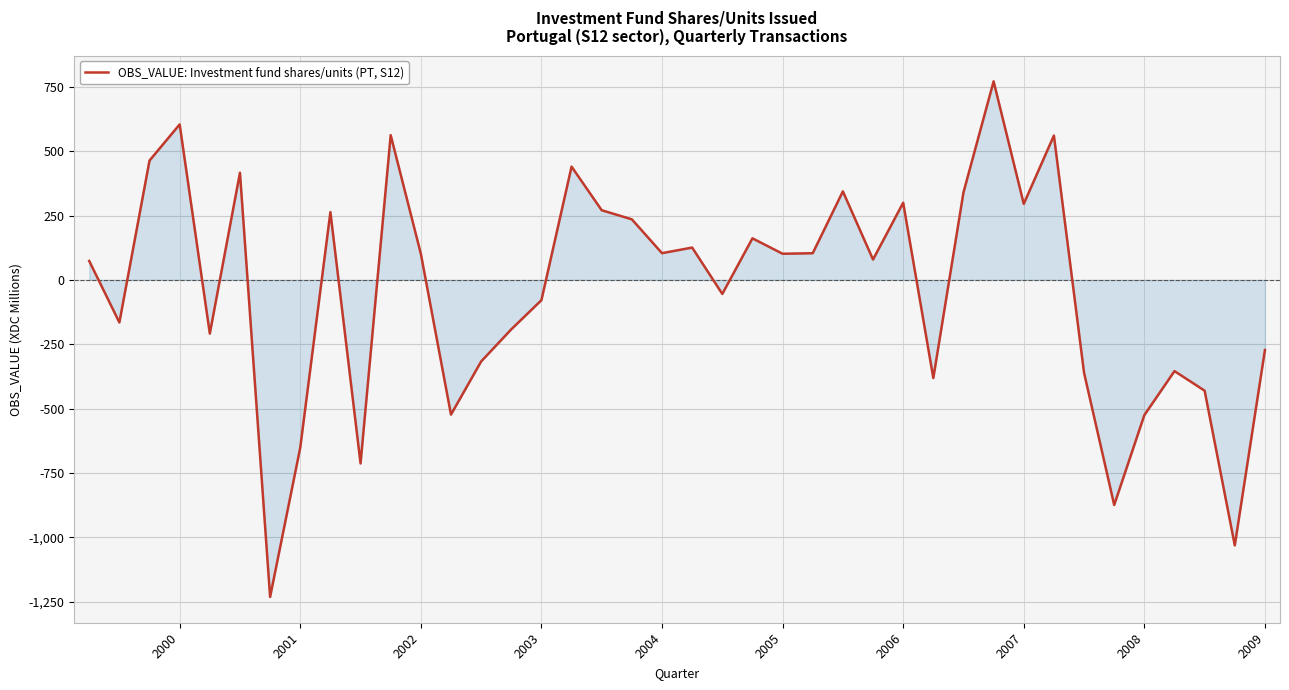

Does the chart display data point markers on the line(s)?

No